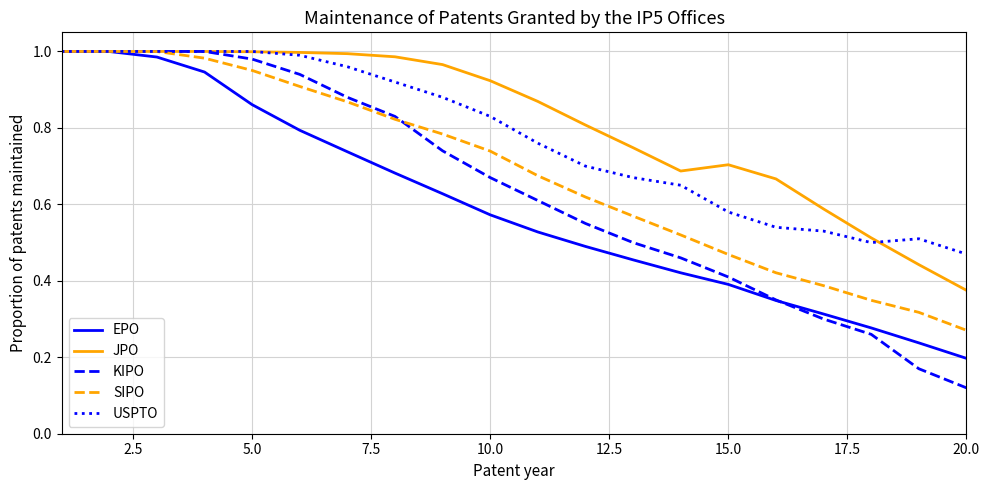

What are all the series names shown in the legend?

EPO, JPO, KIPO, SIPO, USPTO